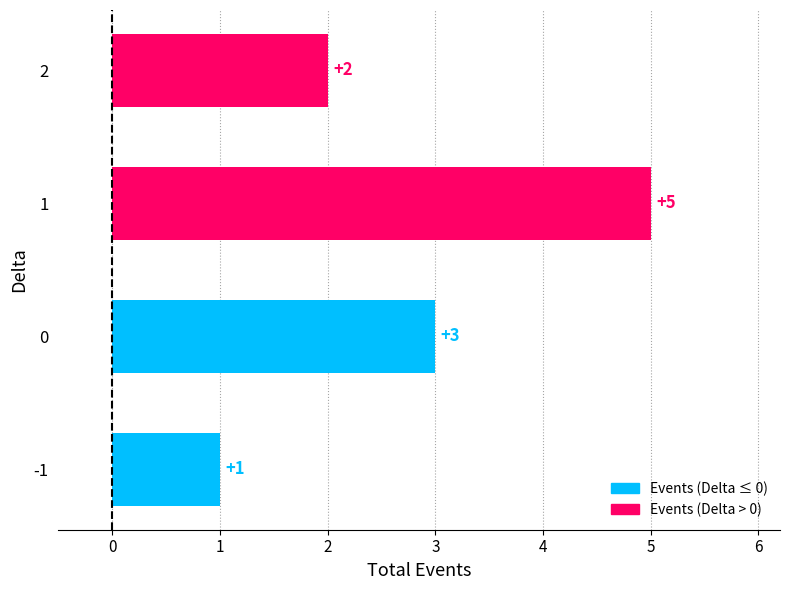

List the labels in order of value, smallest first.

-1, 2, 0, 1